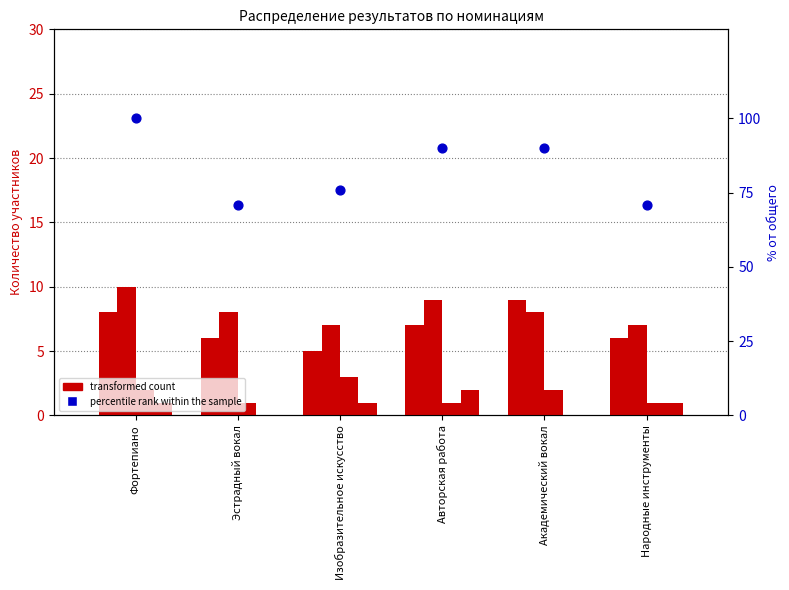

Which series contains the highest Y value?

percentile rank within the sample